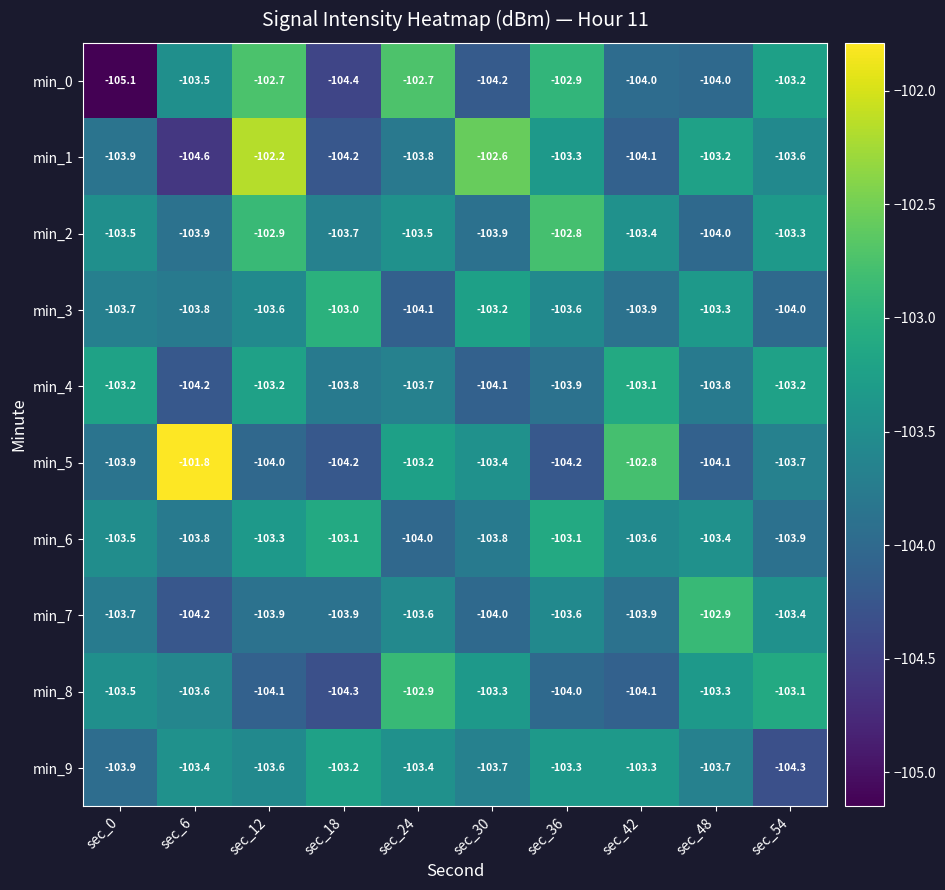

The min_6 series shows -169.4 at sec_0. True or false?

False